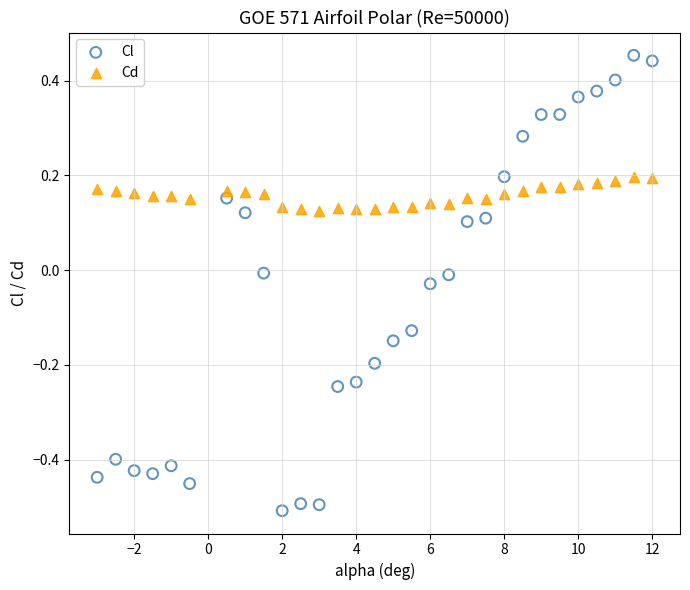

Across all data points, what is the range of X values (max minus min)?

15.0